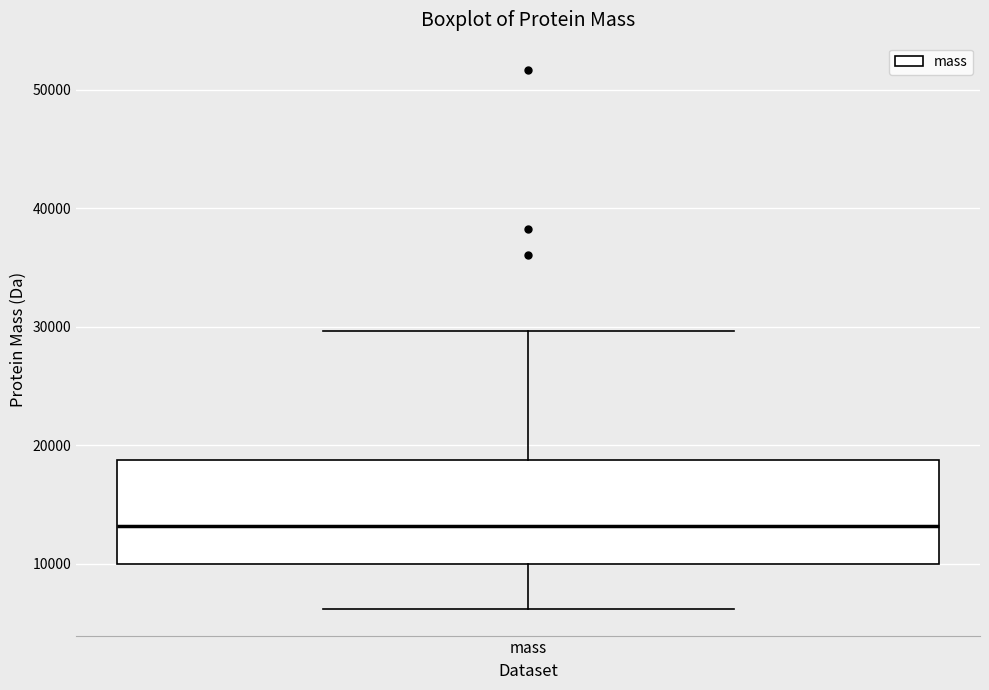

Read this box plot against the y-axis: the position of the median line, the range covered by the box, and the ends of both whiskers. The values are not printed on the chart, so give them approximately, as read against the axis.

median 13000, box 10000 to 19000, whiskers 6000 to 30000